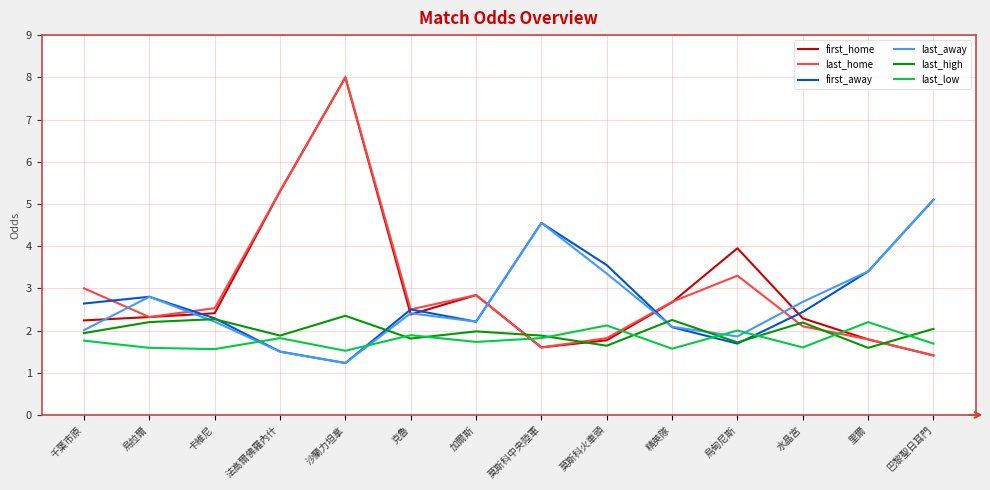

How many intersections are there between last_low and first_home?

3